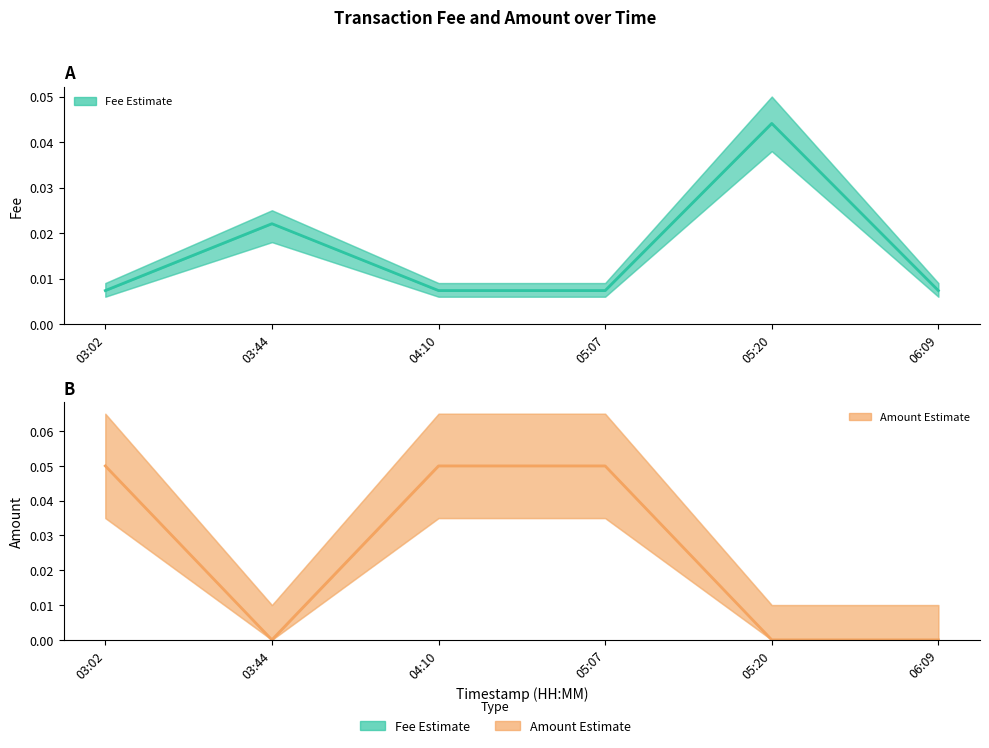

What position from the left is 03:44?

2